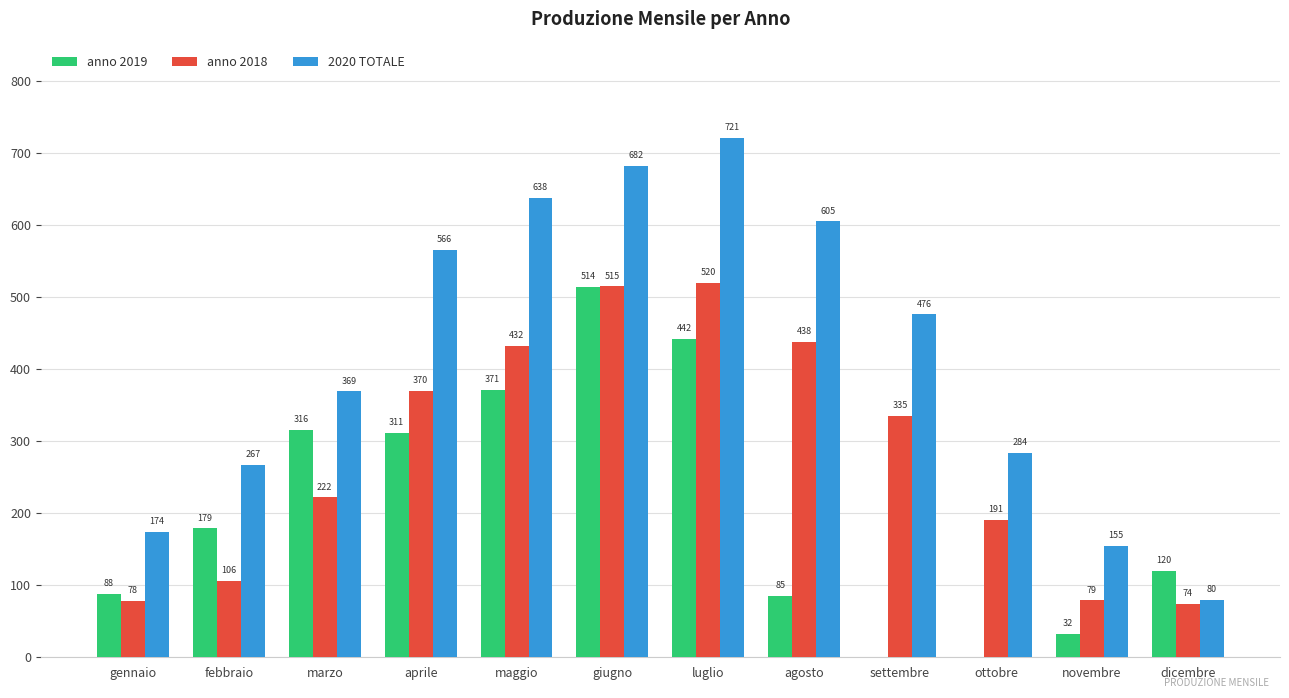

Which category has the highest value in the anno 2018 series?

luglio